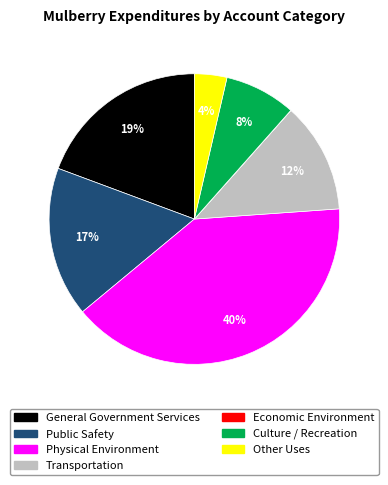

Which has a higher value, Culture / Recreation or Physical Environment?

Physical Environment